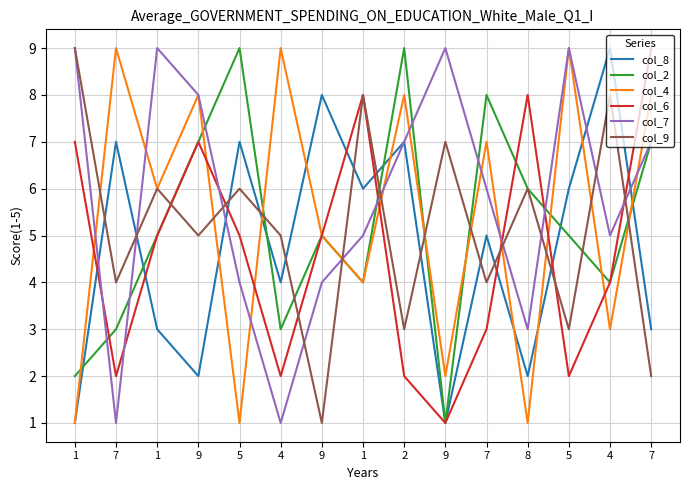

Where is the first local maximum for col_2?

5